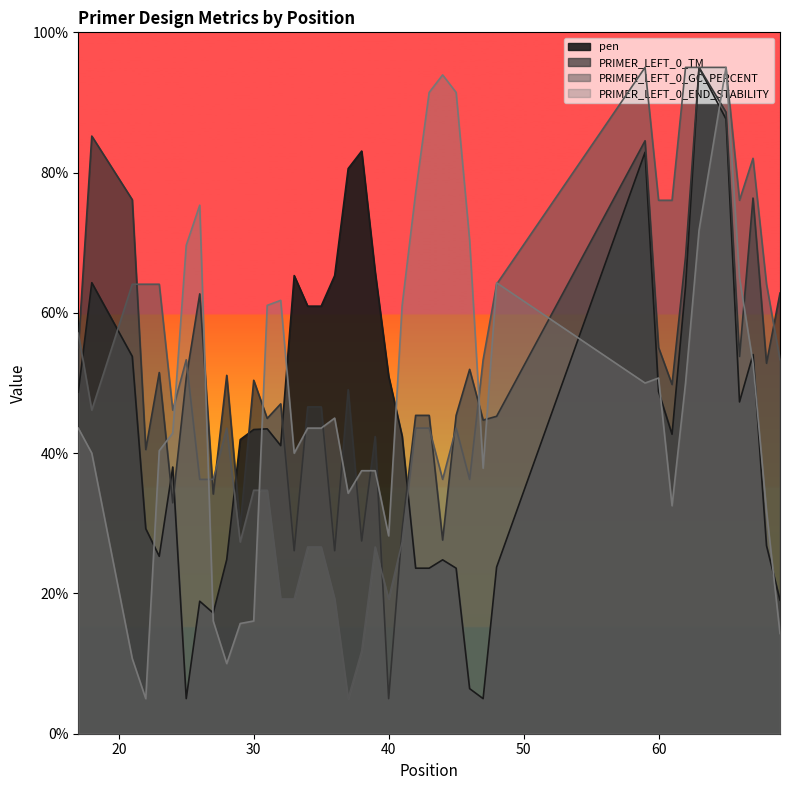

Is the value of PRIMER_LEFT_0_TM at 25 greater than the value of pen at 27?

Yes